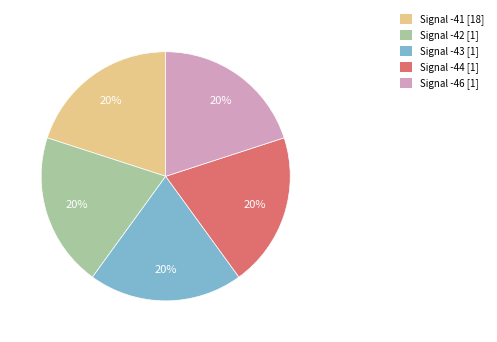

What is the ratio of the value at Signal -43 [1] to the value at Signal -41 [18]?

1.0